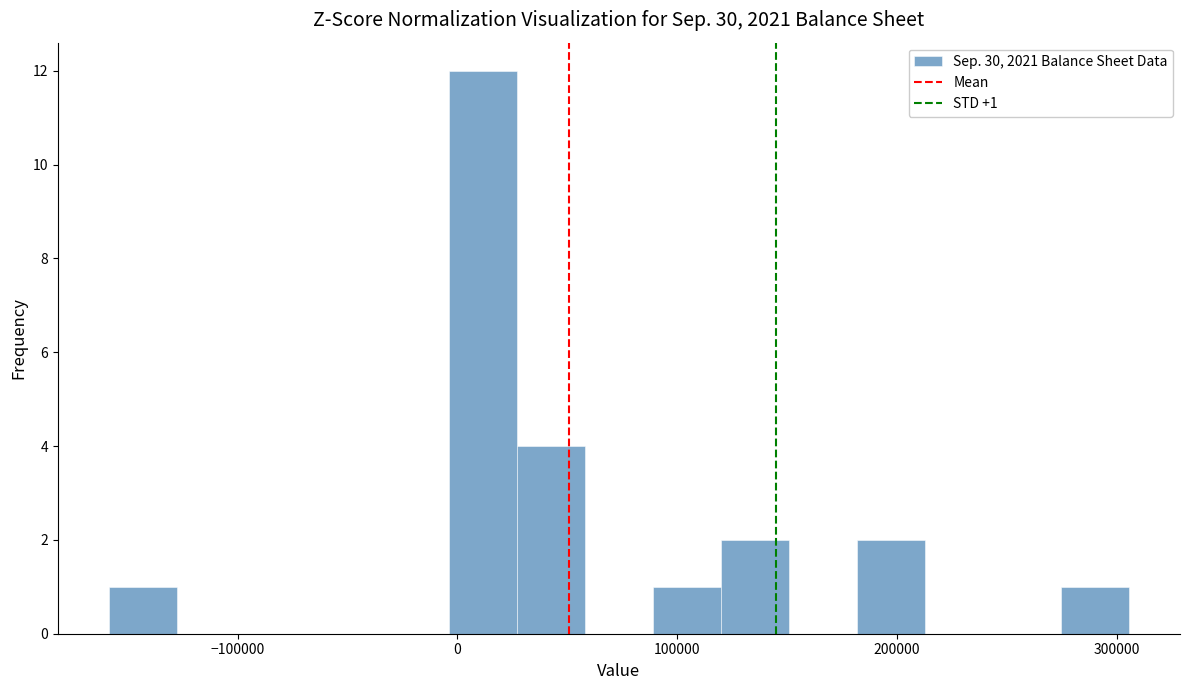

Around what value on the x-axis is the tallest bar? Give the approximate position of its centre, as read against the axis.

10000